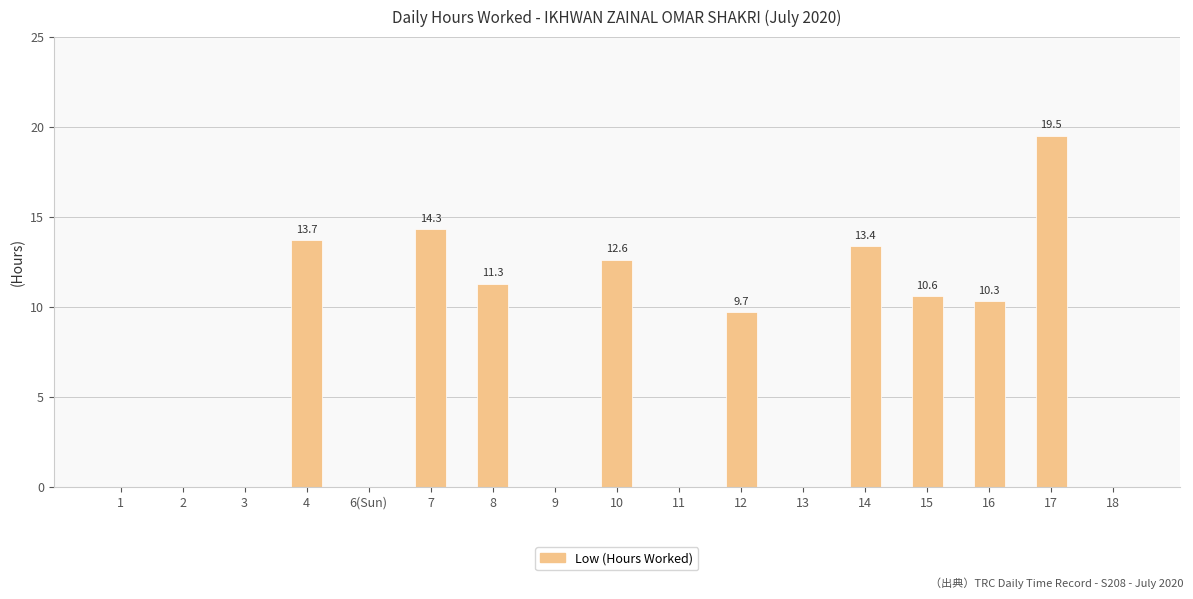

What is the change in value from 12 to 14?

+3.7